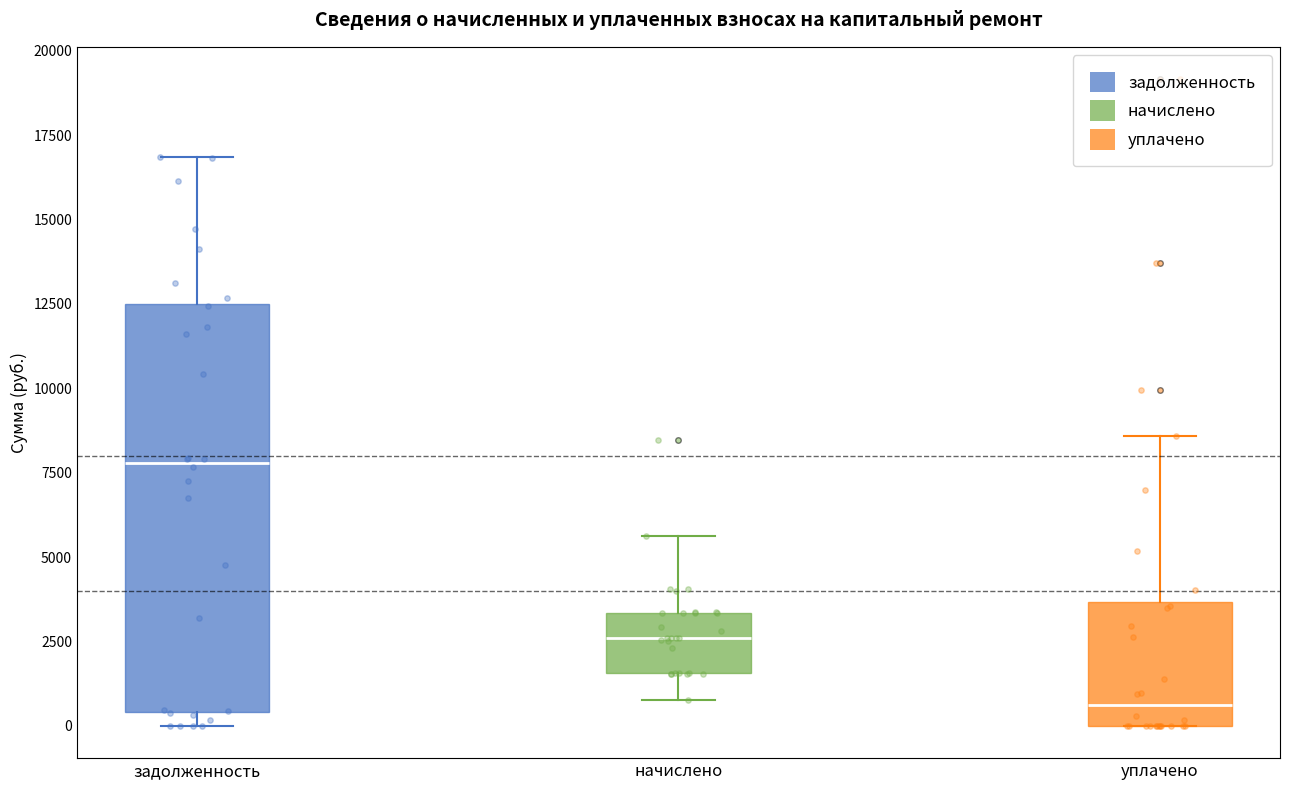

Comparing the boxes themselves (not the whiskers), which one is the tallest?

задолженность